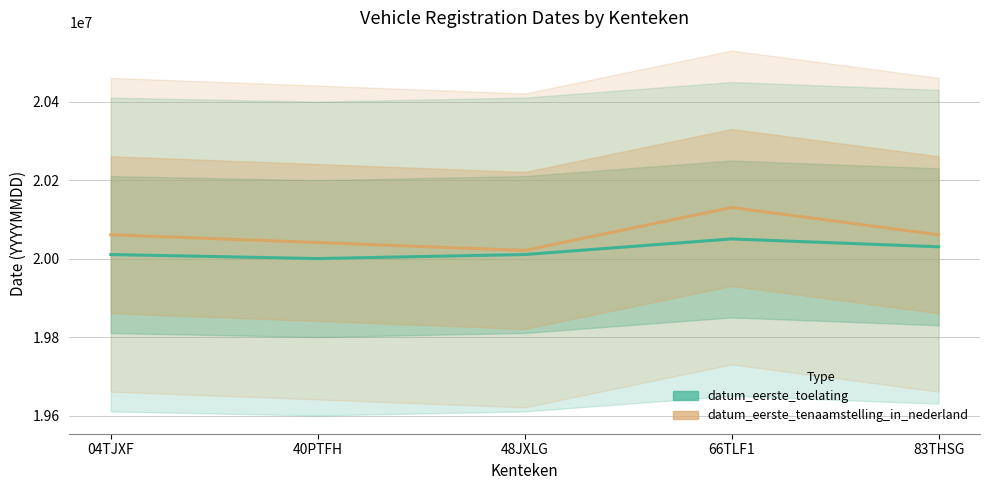

Which series changed the most between 04TJXF and 66TLF1?

datum_eerste_tenaamstelling_in_nederland